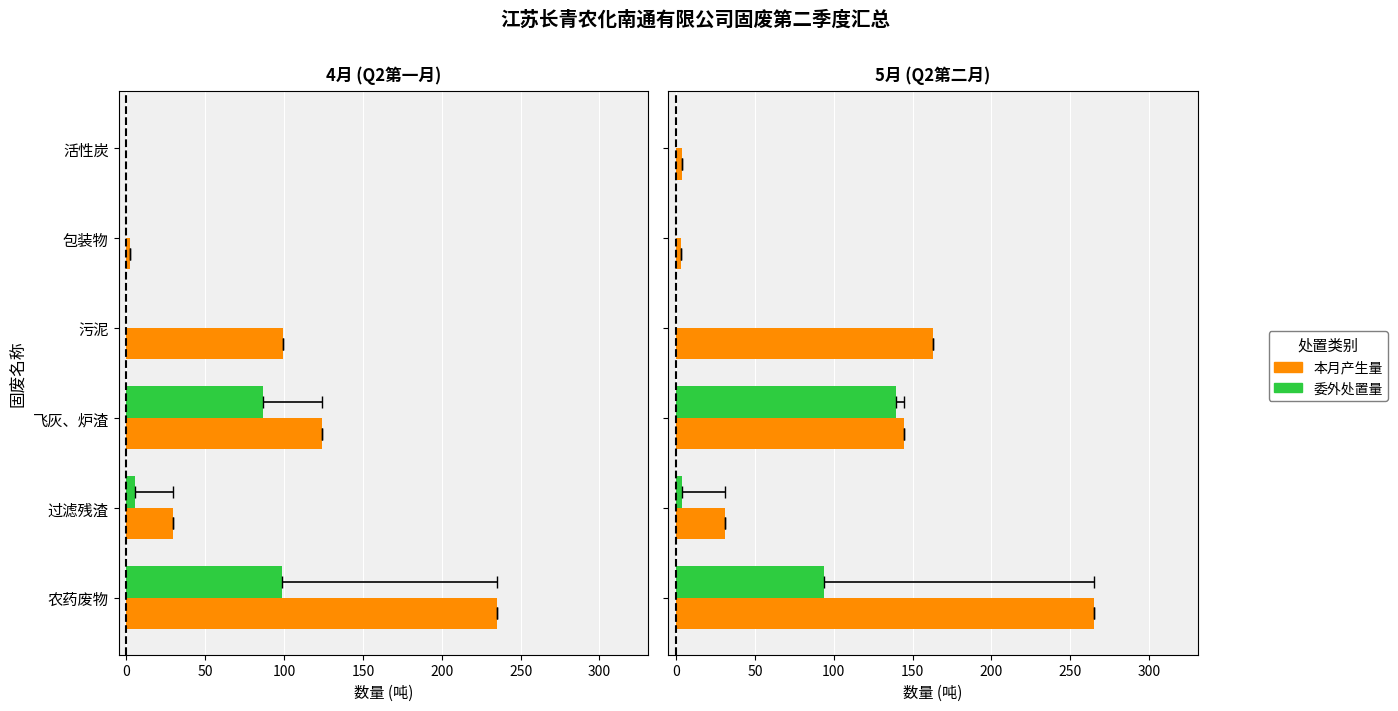

What is the difference between the highest and lowest values at 飞灰、炉渣?

5.2